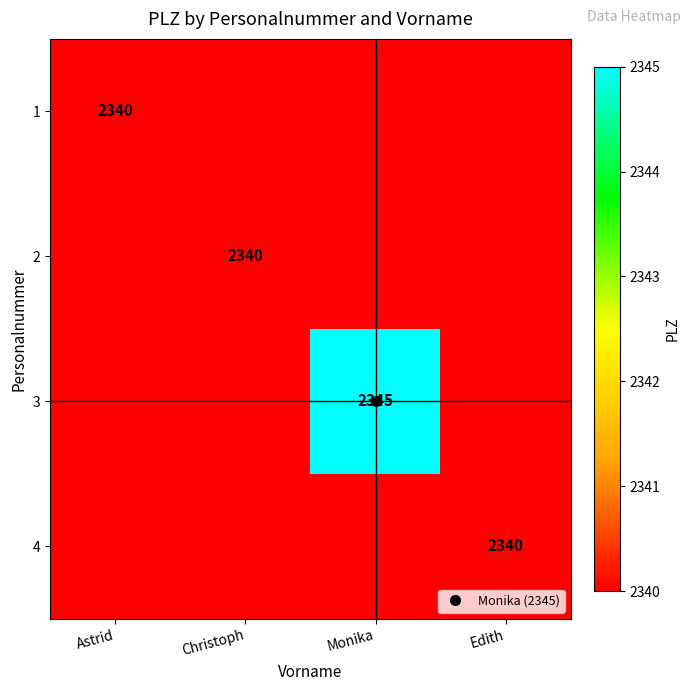

What is the average value of the 1 series?

2340